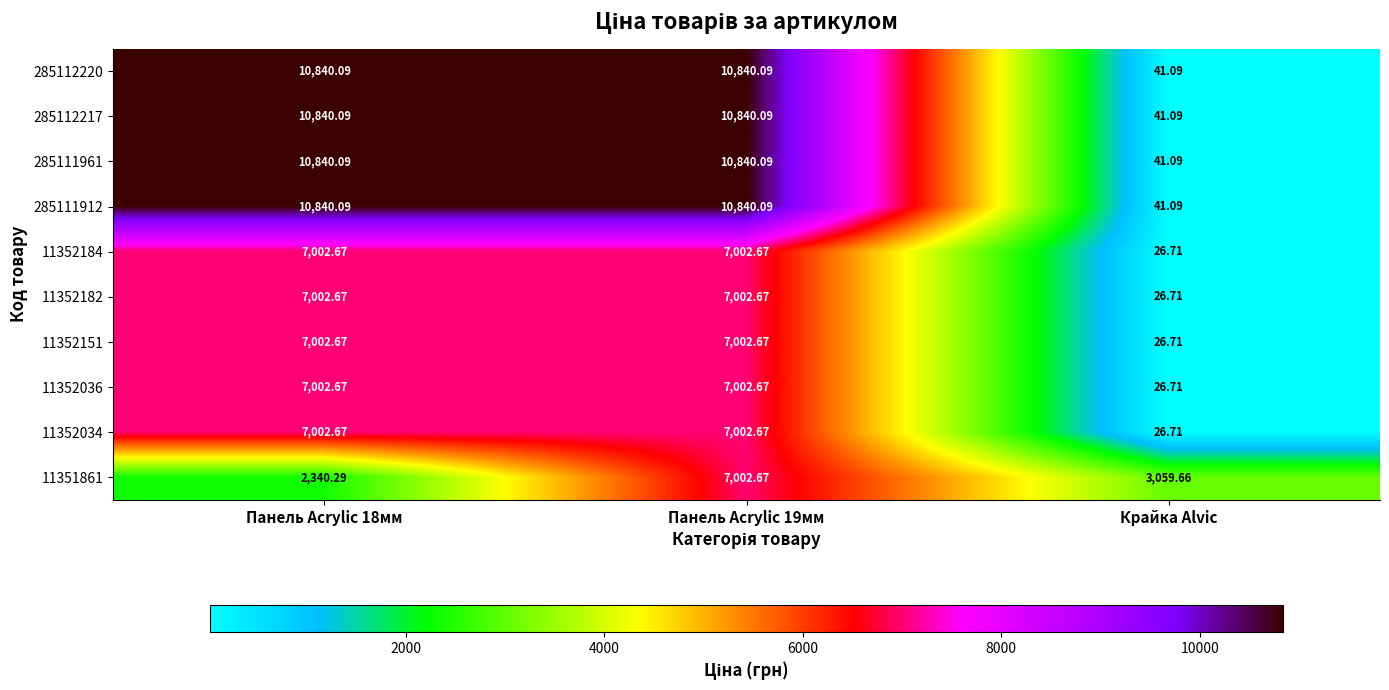

Which category has the lowest value in the 11352151 series?

Крайка Alvic